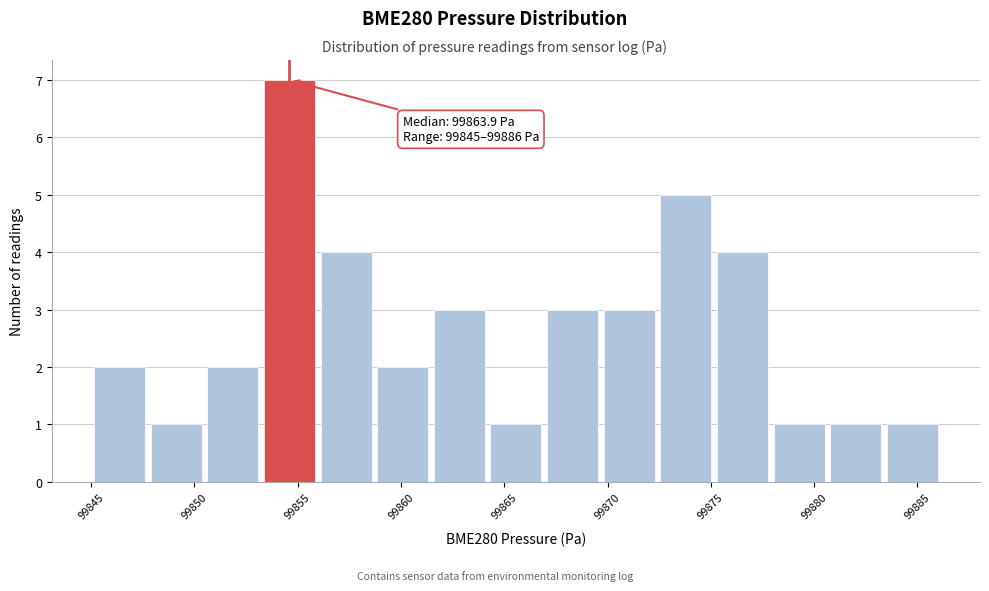

Which range on the x-axis has the tallest bar?

99853.0 to 99856.0